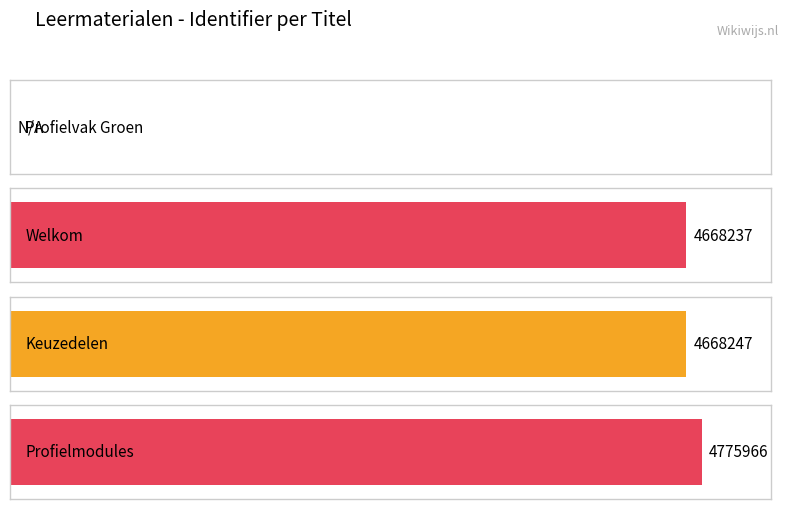

What is the maximum value shown in the chart?

4775966